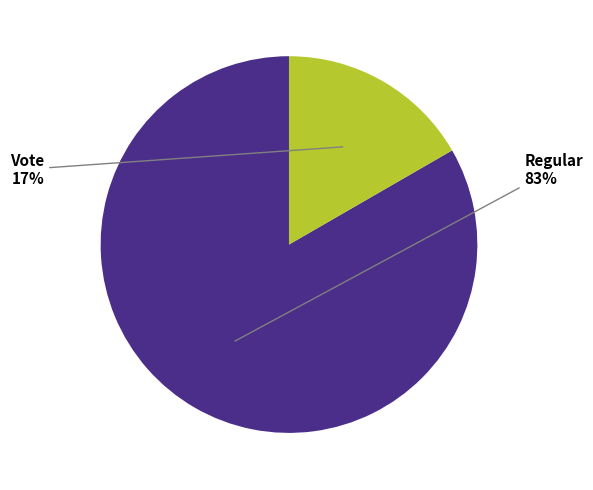

Is there any slice that represents more than half of the pie?

Yes